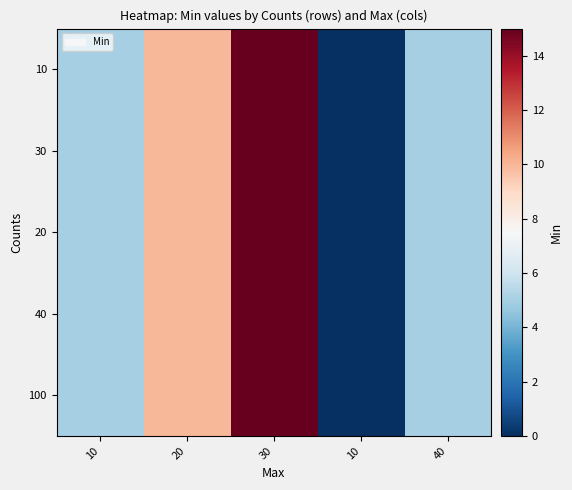

At how many categories does at least one series exceed 3?

4